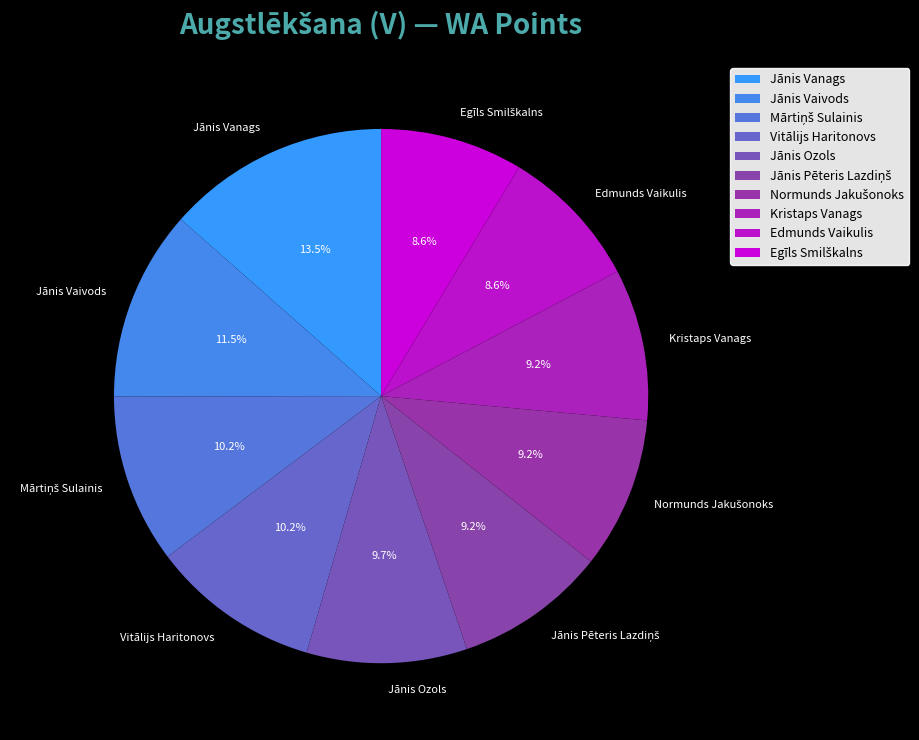

Does Kristaps Vanags represent more than half of the total?

No